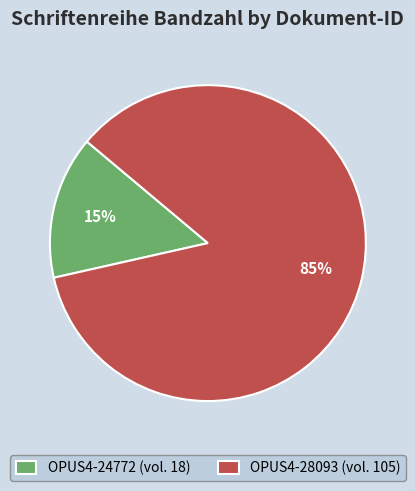

Combined, do OPUS4-28093 and OPUS4-24772 account for over 50%?

Yes